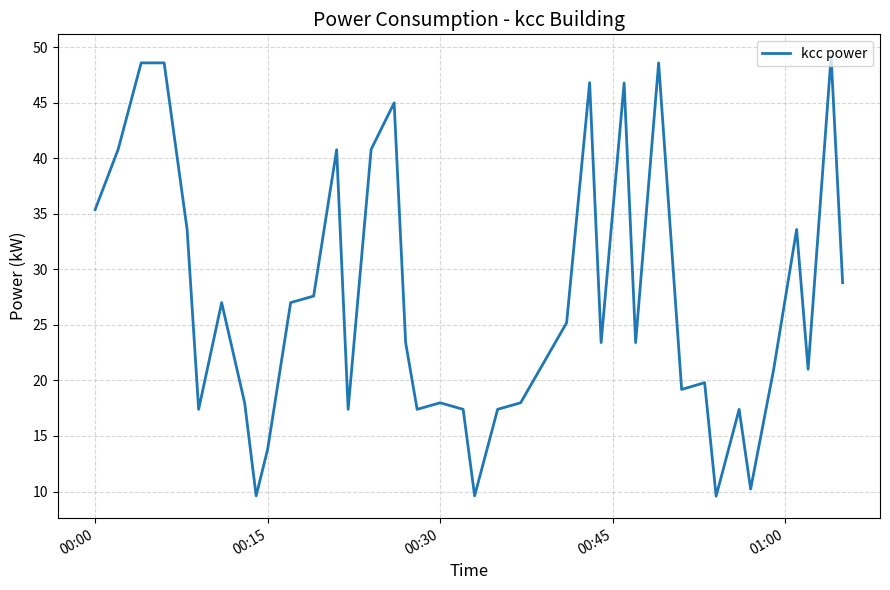

What is the minimum value shown in the chart?

9.6